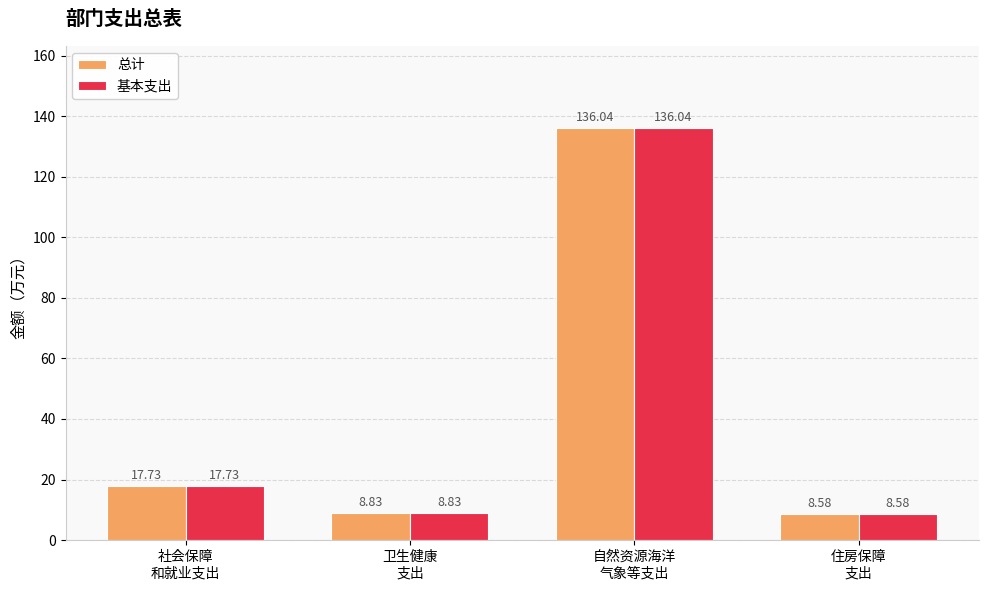

What is the lowest value of the 总计 series?

8.6